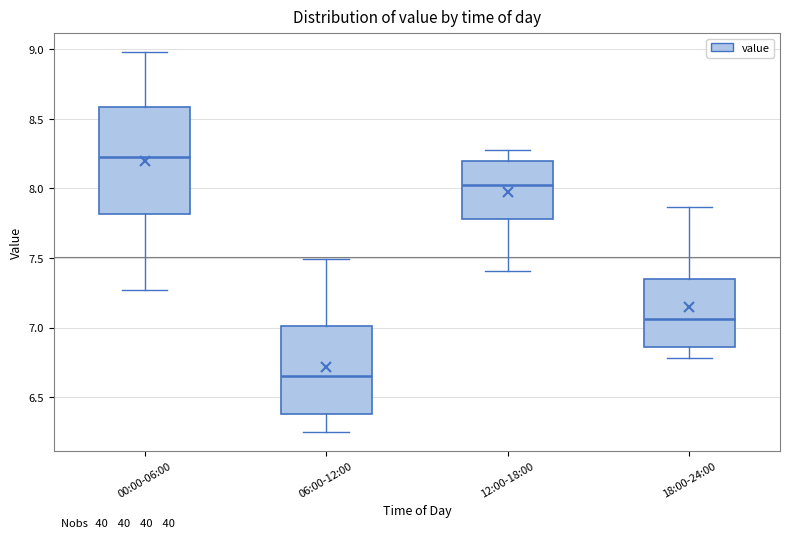

Which box's median line is the lowest?

06:00-12:00